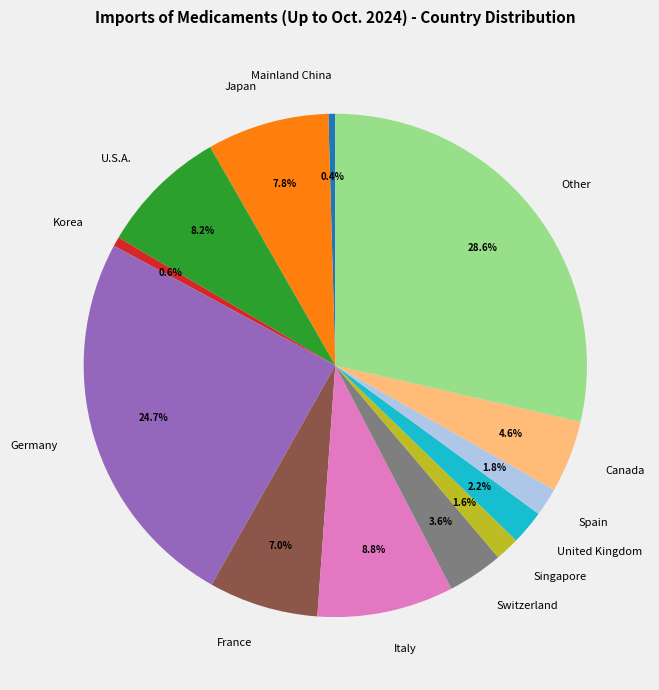

Which category has the biggest portion of the pie?

Other